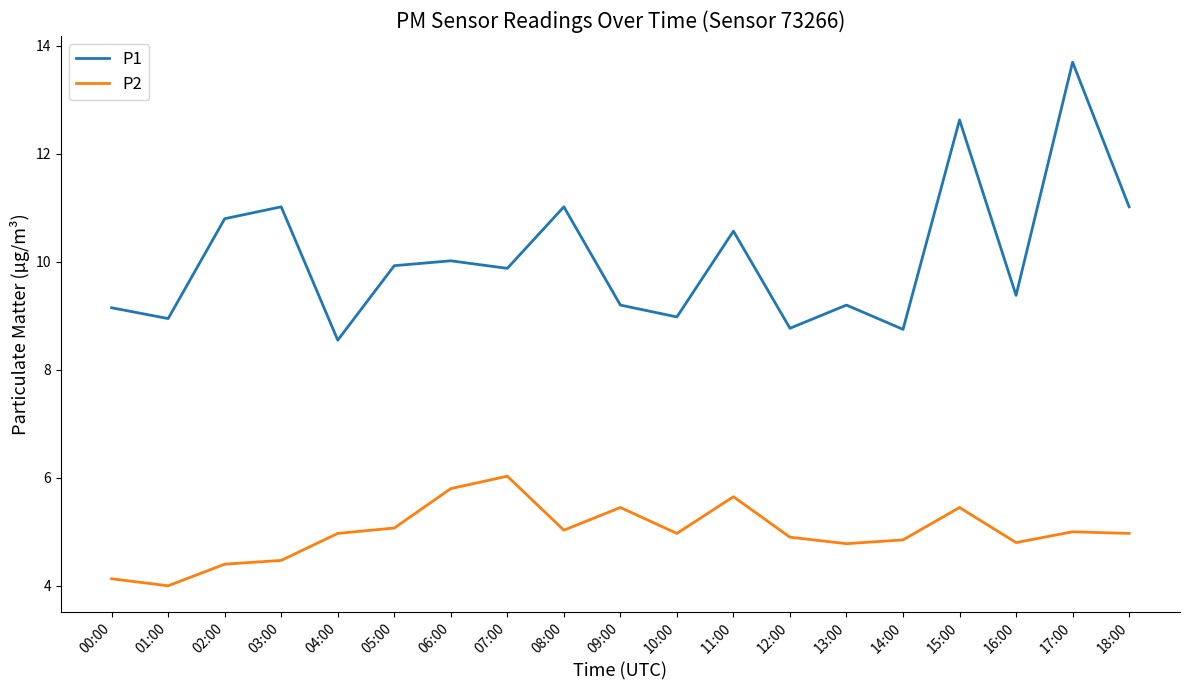

How many distinct data groups are displayed?

2